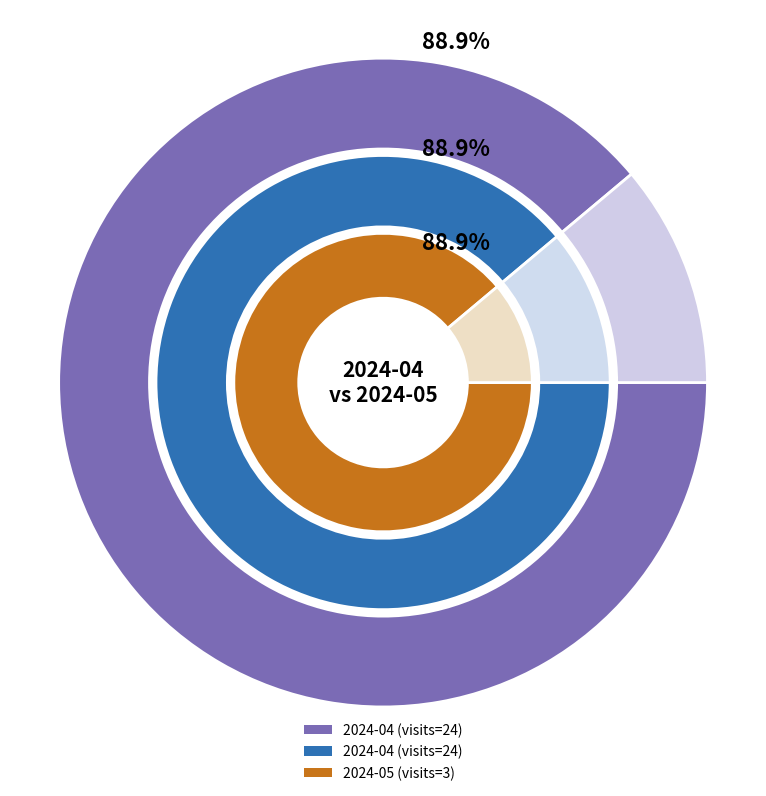

Which category has the smallest portion of the pie?

2024-05